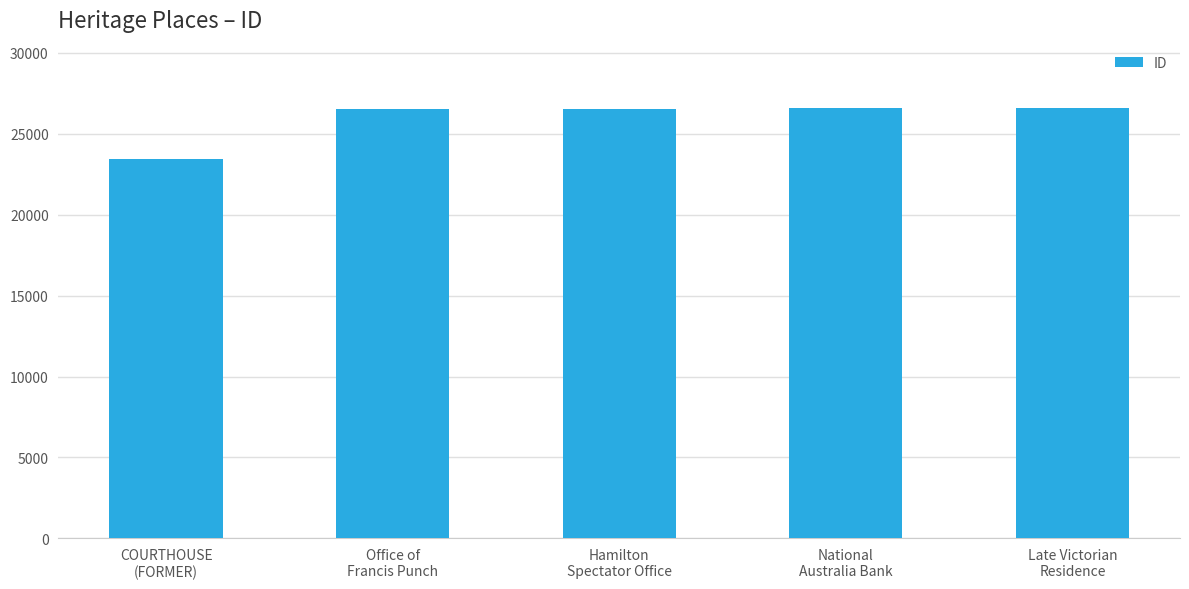

What is the ratio of the value at Late Victorian
Residence to the value at National
Australia Bank?

1.0